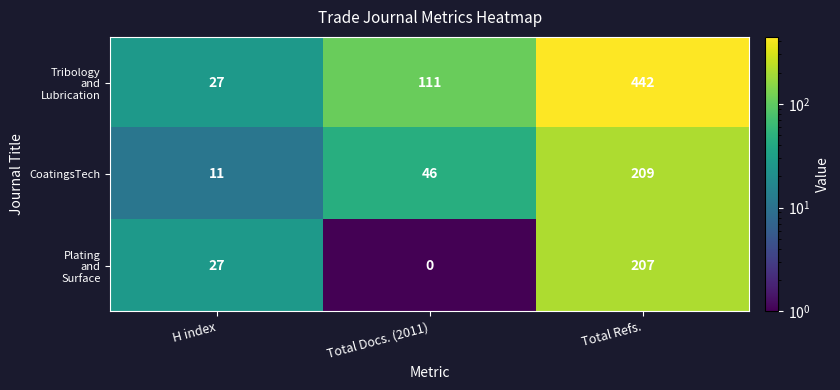

What is the greatest value displayed?

442